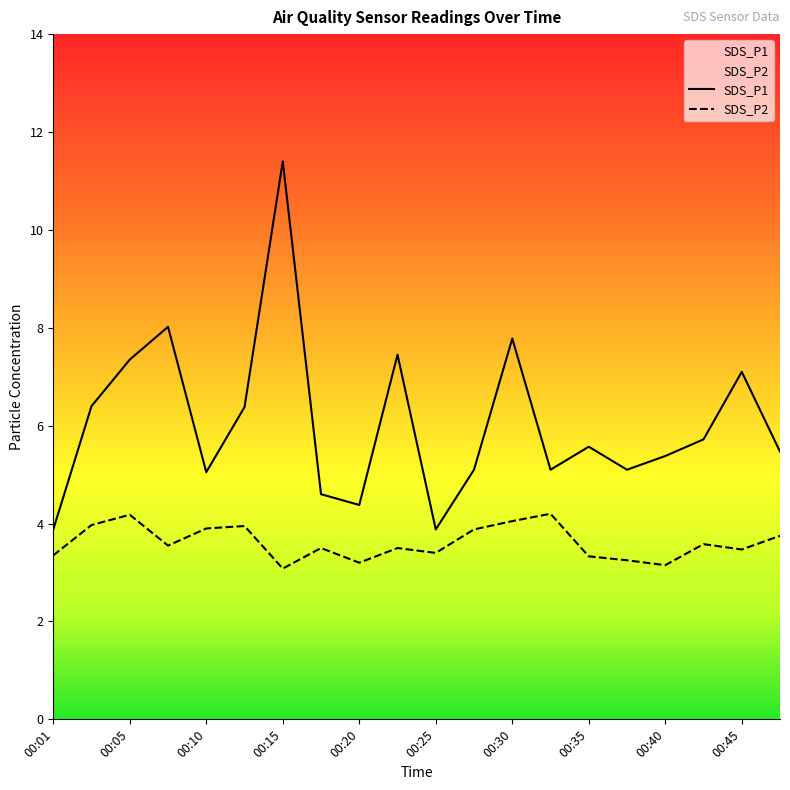

Reading left to right, list all the values displayed in this chart.

SDS_P1: 00:01=3.9	00:03=6.4	00:05=7.3	00:08=8.0	00:10=5.0	00:13=6.4	00:15=11.4	00:18=4.6	00:20=4.4	00:23=7.5	00:25=3.9	00:27=5.1	00:30=7.8	00:32=5.1	00:35=5.6	00:37=5.1	00:40=5.4	00:42=5.7	00:45=7.1	00:47=5.5
SDS_P2: 00:01=3.4	00:03=4.0	00:05=4.2	00:08=3.5	00:10=3.9	00:13=4.0	00:15=3.1	00:18=3.5	00:20=3.2	00:23=3.5	00:25=3.4	00:27=3.9	00:30=4.0	00:32=4.2	00:35=3.3	00:37=3.2	00:40=3.1	00:42=3.6	00:45=3.5	00:47=3.8